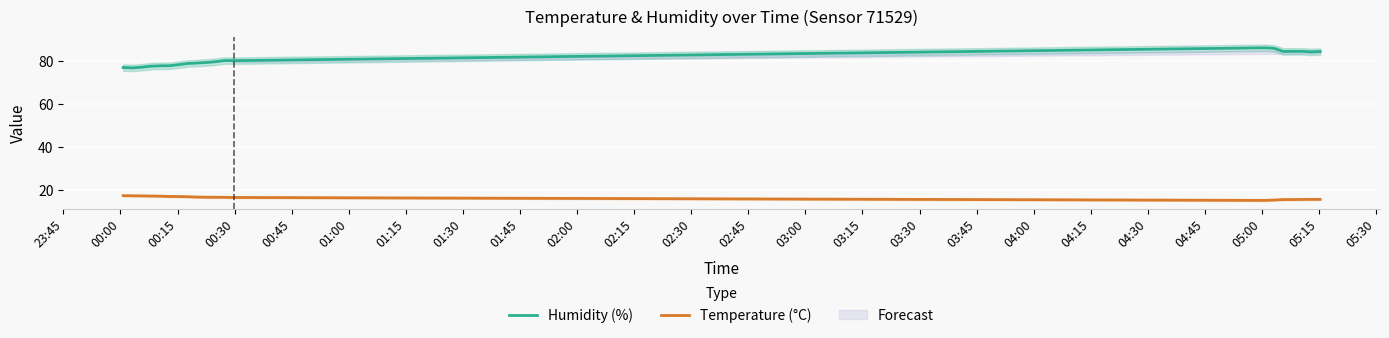

Is this an area chart (filled region under the line)?

No